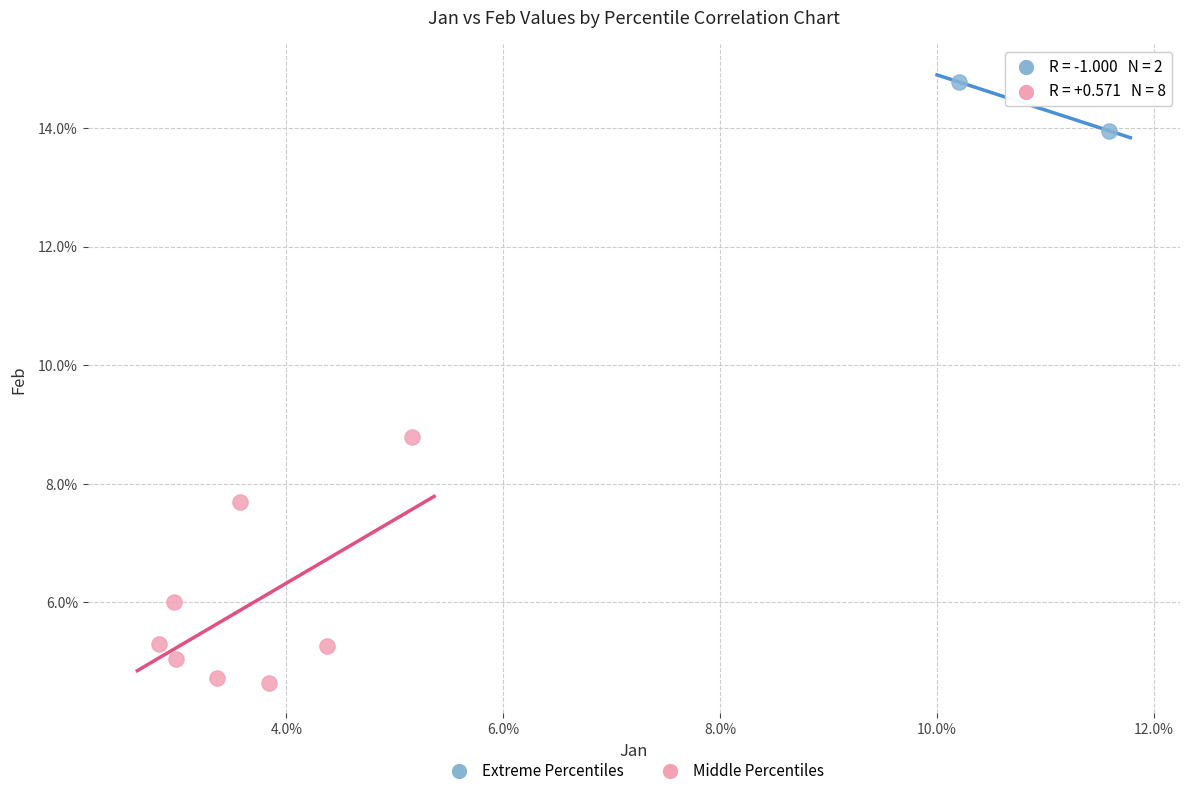

Which series contains the highest Y value?

Extreme Percentiles